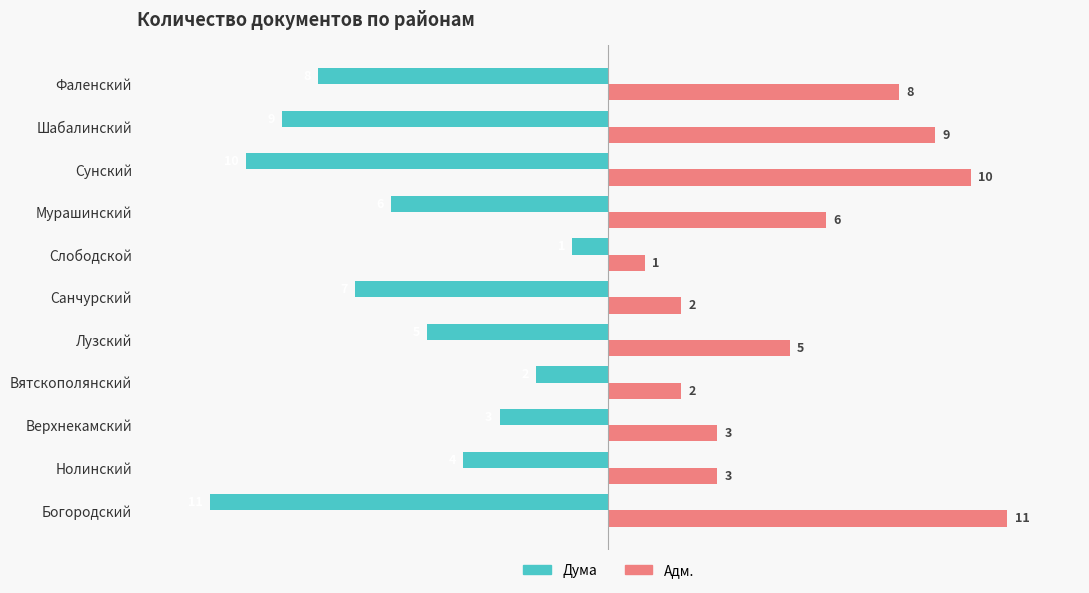

What is the minimum value shown in the chart?

-11